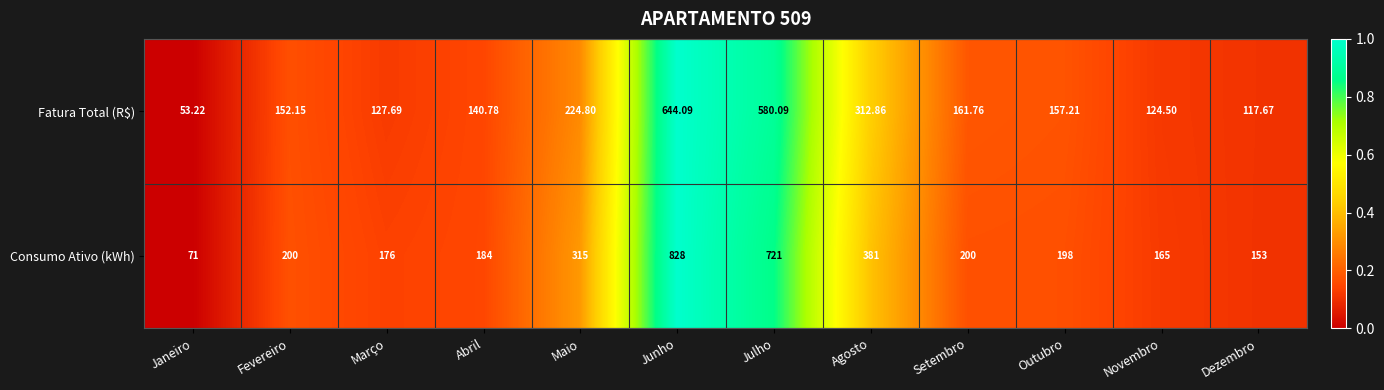

List the series in order of their overall mean, lowest first.

Fatura Total (R$), Consumo Ativo (kWh)